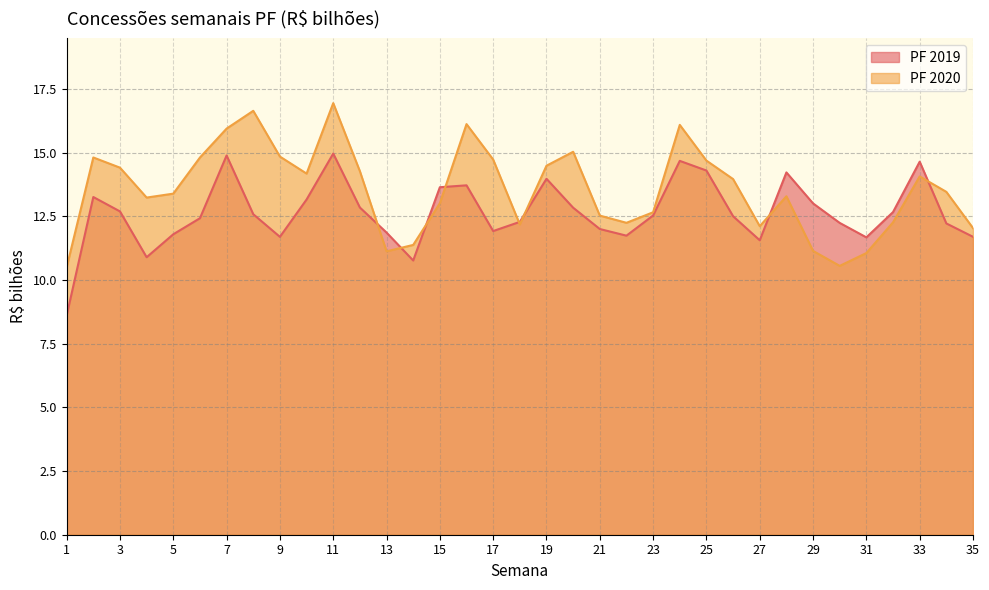

After their last crossing, which series has the higher values: PF 2020 or PF 2019?

PF 2020